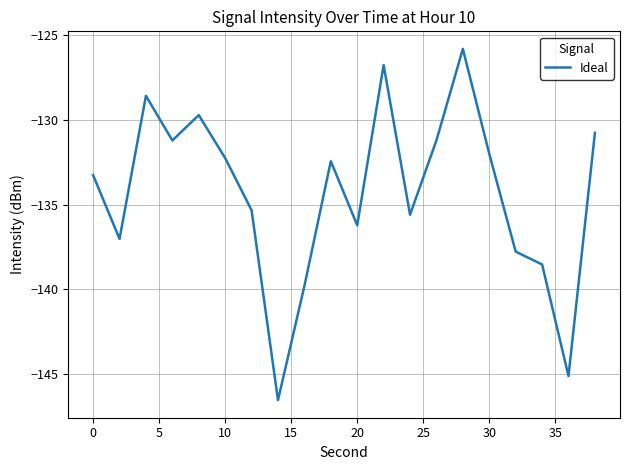

What is the average value?

-134.3